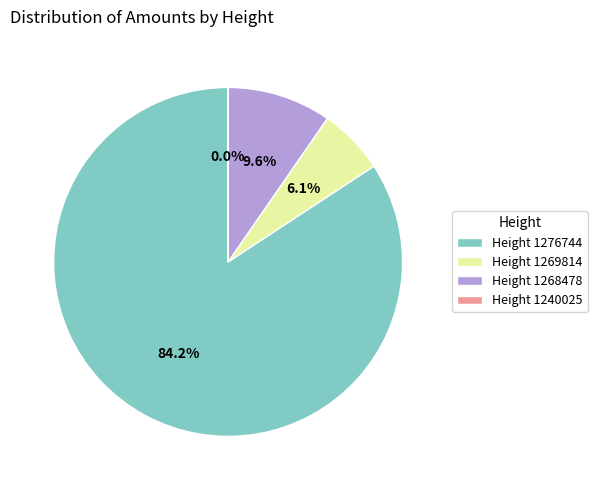

Does Height 1276744 account for over 50% of the chart?

Yes